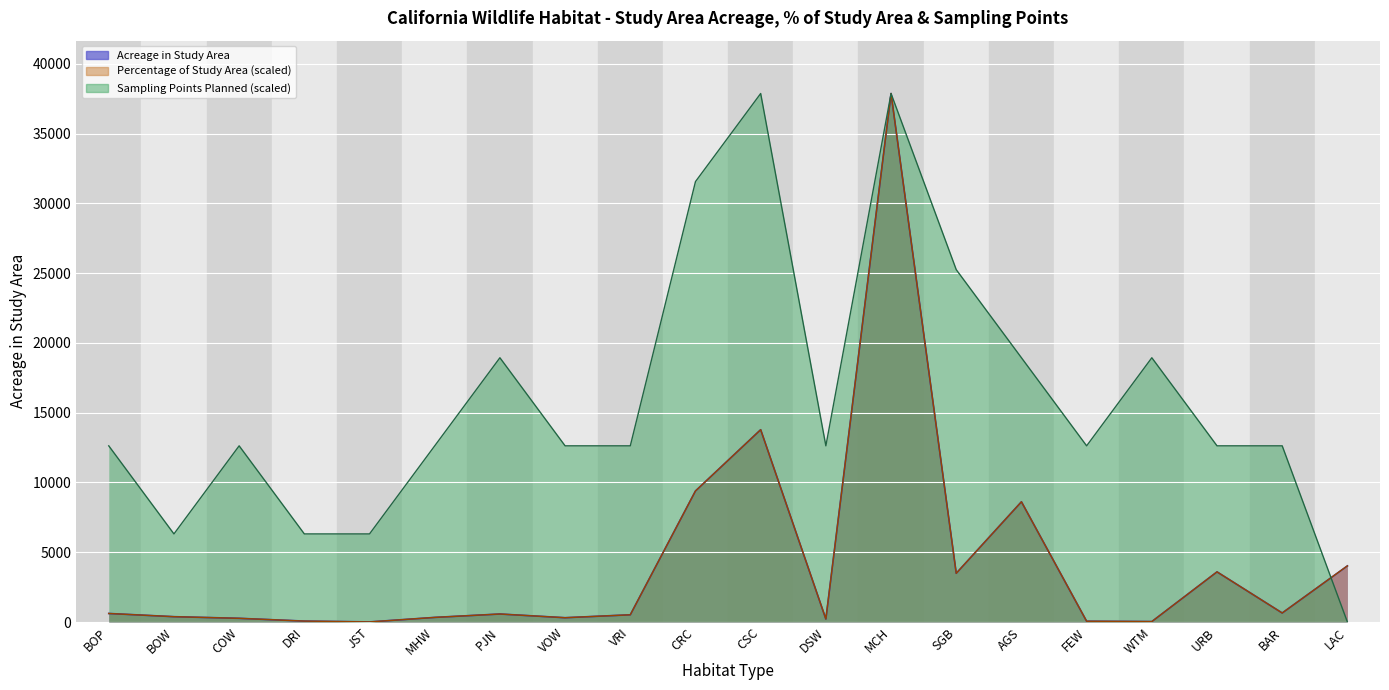

In Percentage of Study Area, how many points are higher than both neighbors (excluding endpoints)?

5